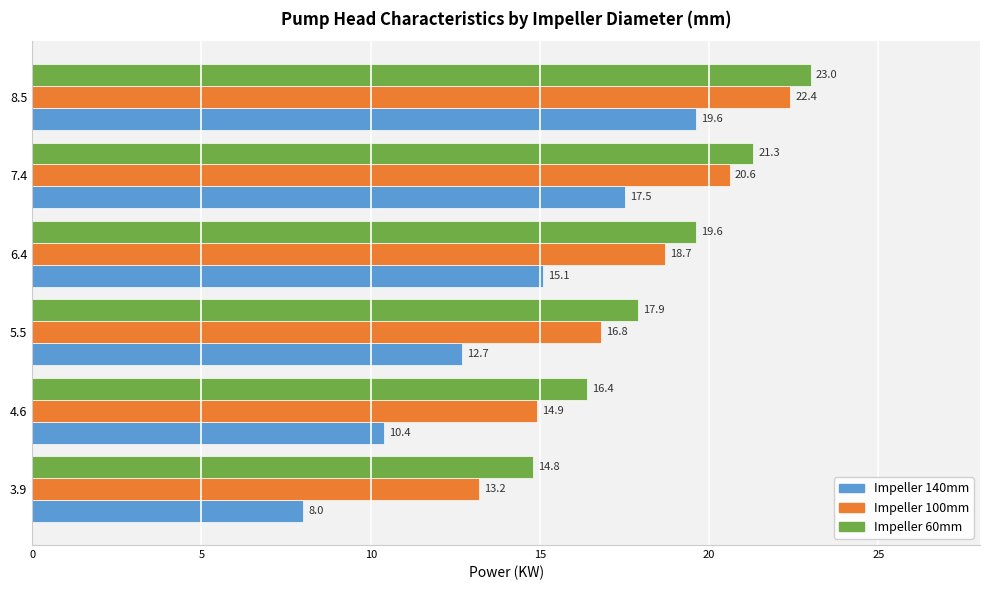

The value of Impeller 100mm at 8.5 is 8.6. True or false?

False